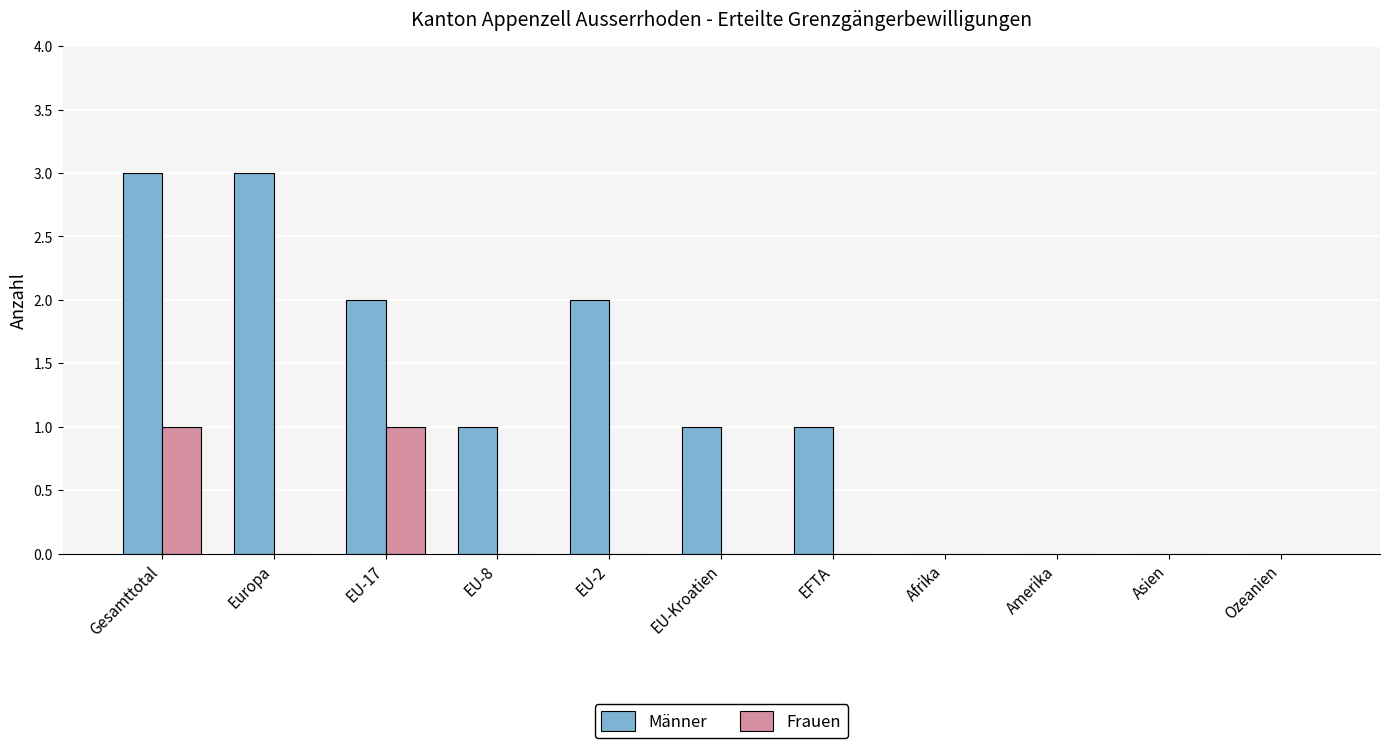

What value does the Frauen series have at EU-17?

1